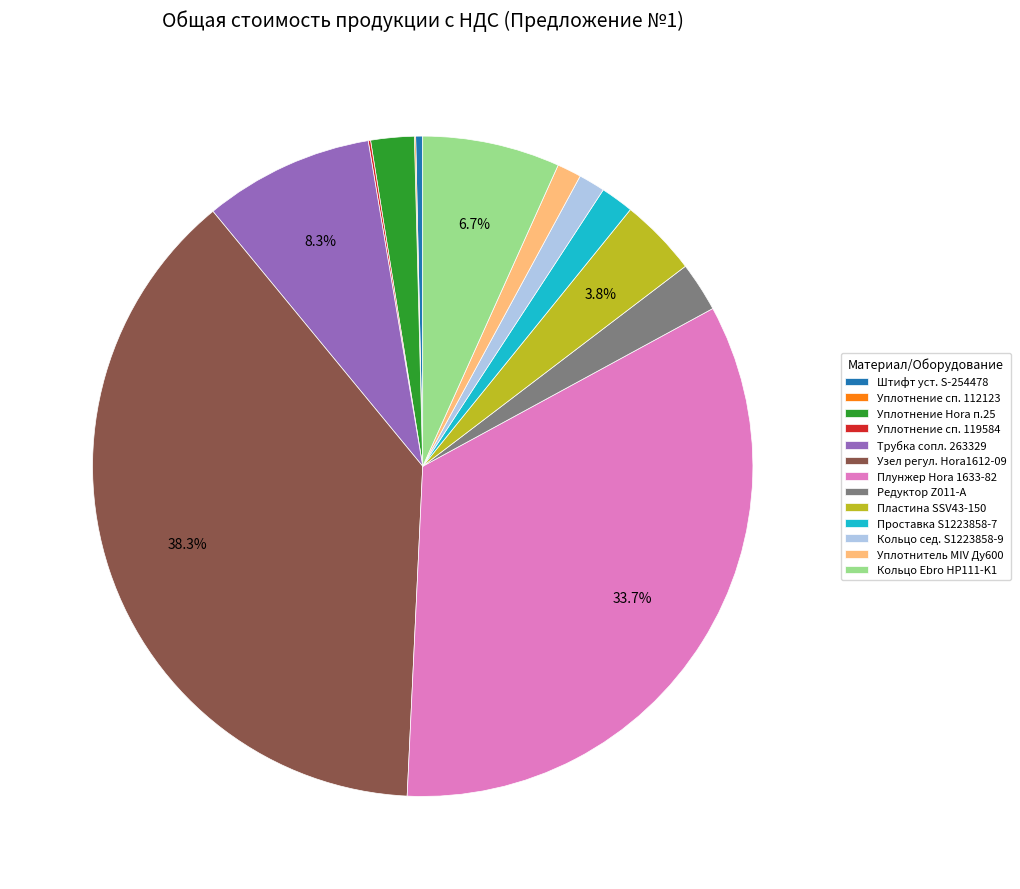

To the nearest percent, what is the difference between the largest and smallest slice percentages?

38%